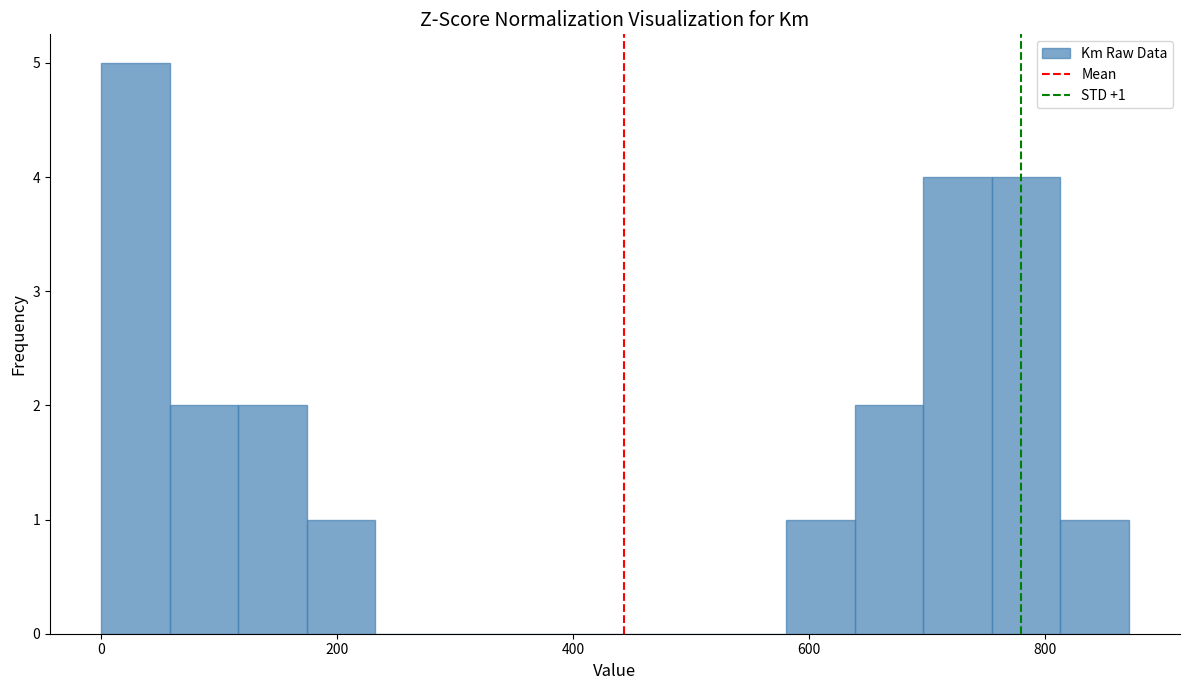

Read against the x-axis, roughly where is the centre of the tallest bar?

20